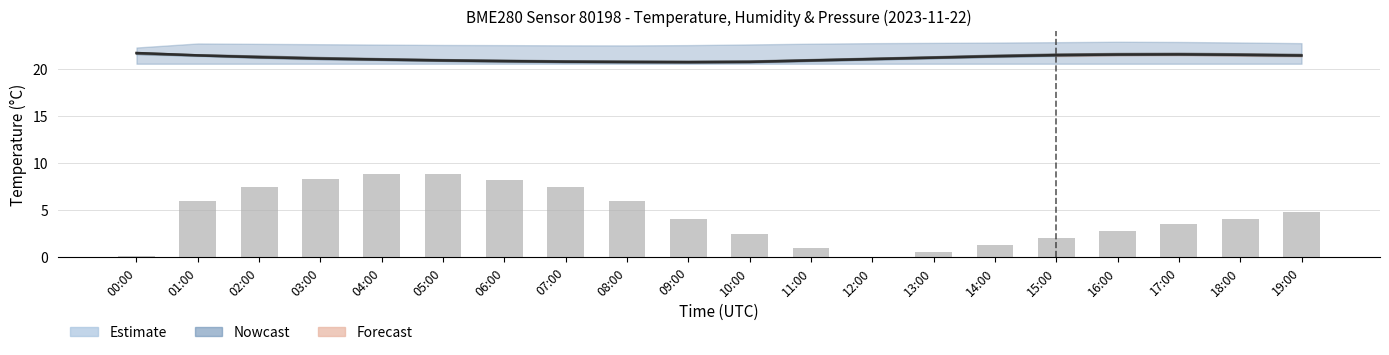

Reading left to right, extract all data points from this chart.

temperature: 21.7	21.5	21.3	21.1	21.1	20.9	20.9	20.8	20.8	20.8	20.8	20.9	21.1	21.2	21.4	21.5	21.6	21.6	21.6	21.5
pressure: 0.1	6.0	7.5	8.3	8.9	8.8	8.2	7.5	6.0	4.0	2.5	1.0	0.0	0.5	1.3	2.0	2.8	3.5	4.0	4.8